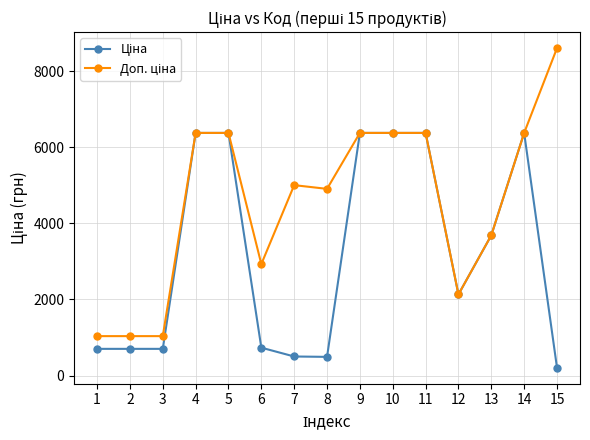

What is the difference between the highest and lowest values at 7?

4504.9